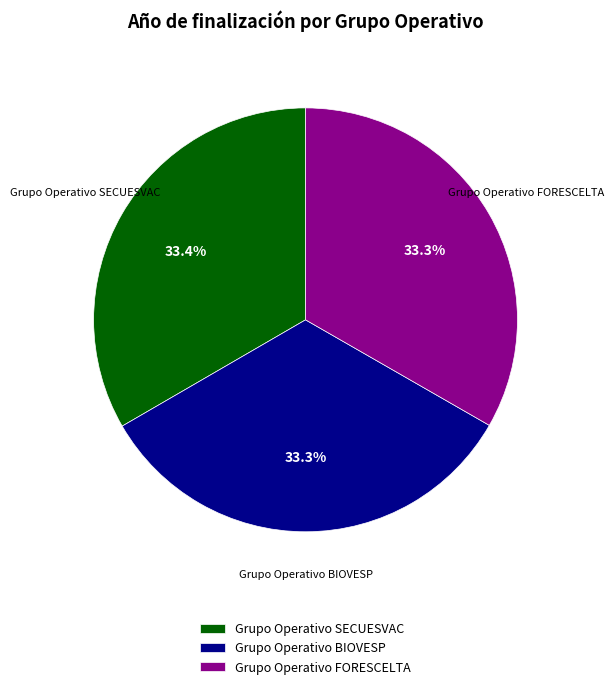

What portion of the pie excludes Grupo Operativo FORESCELTA?

66.7%